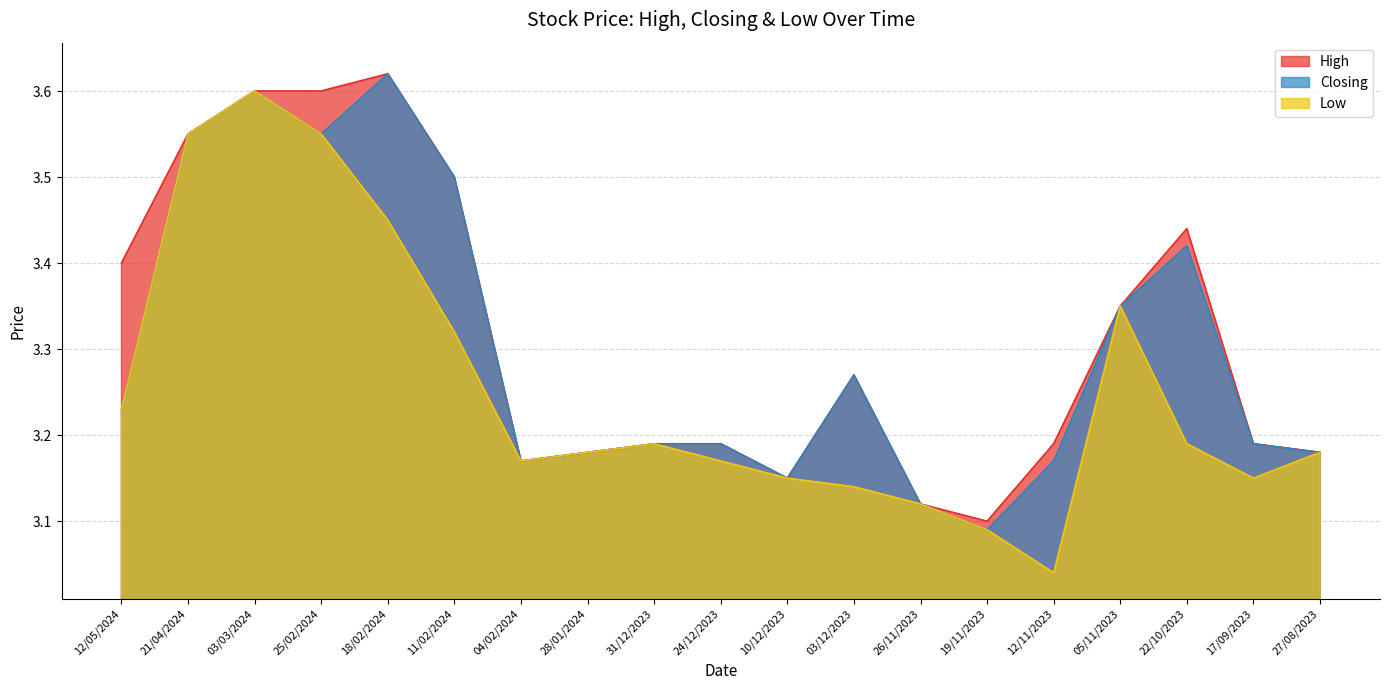

At which label is High closest to 3?

19/11/2023